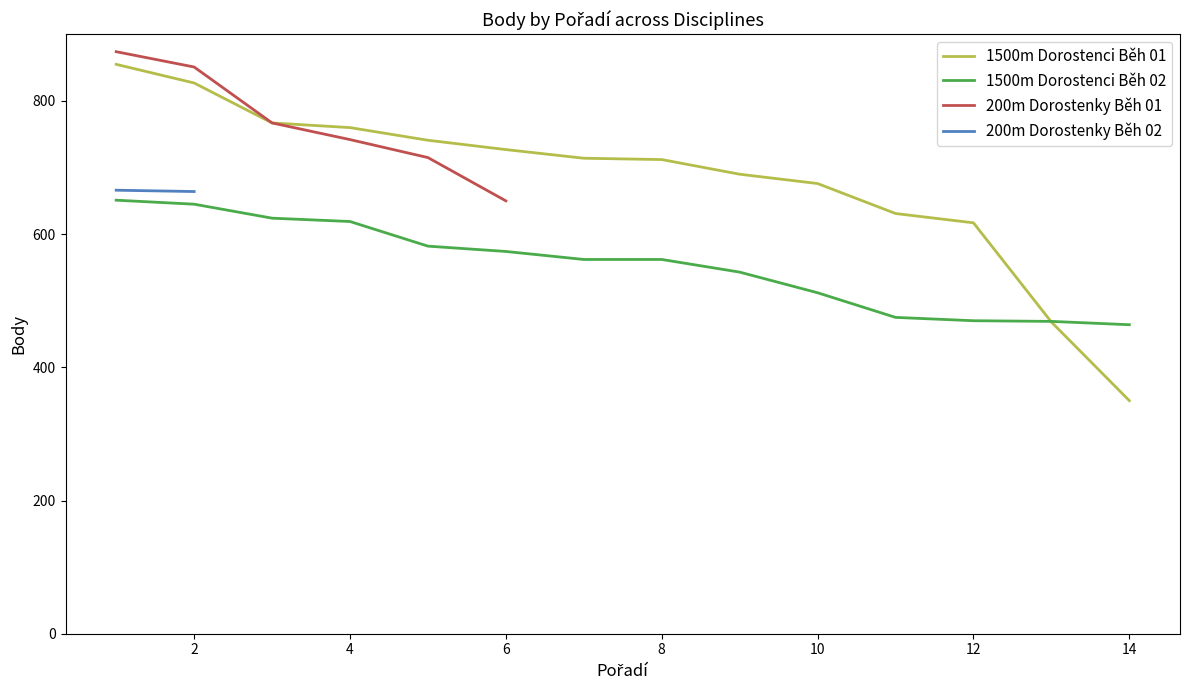

Where does the 1500 m Dorostenci series first go above 714?

1